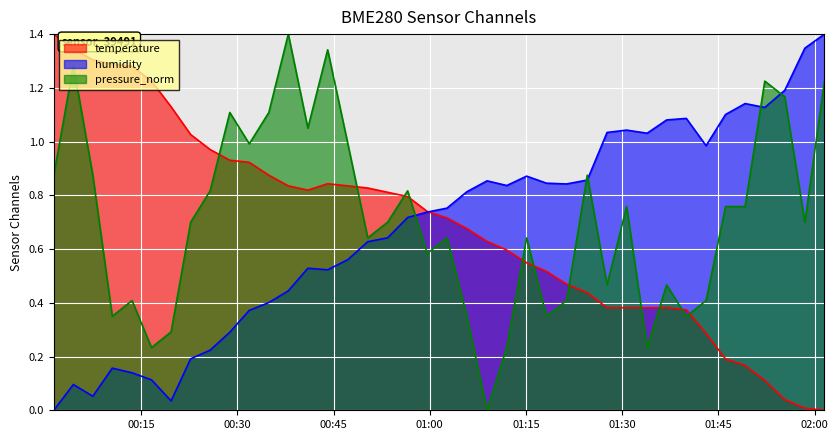

What are all the series names shown in the legend?

temperature, humidity, pressure_norm